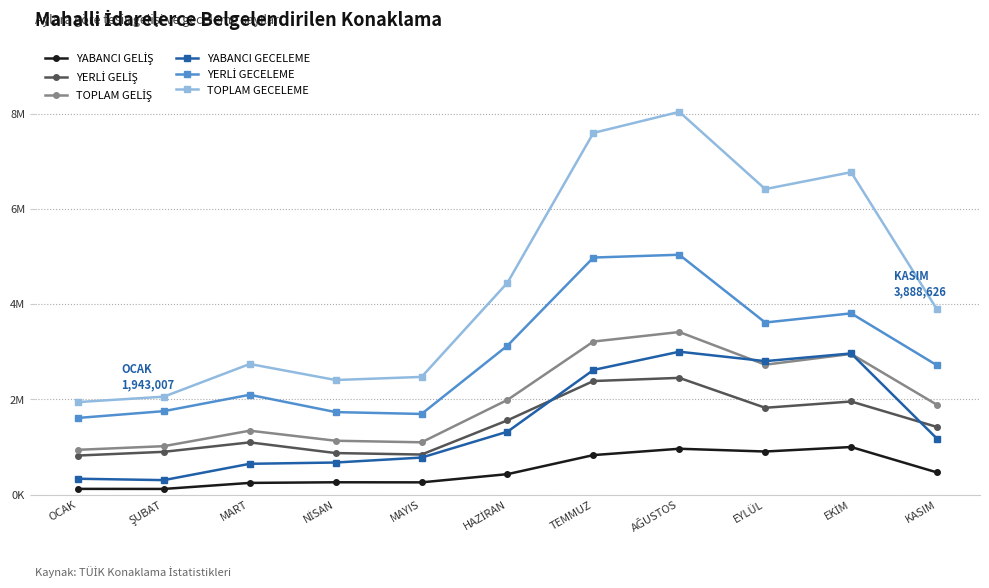

How many values in the TOPLAM GECELEME series exceed 3888626?

5